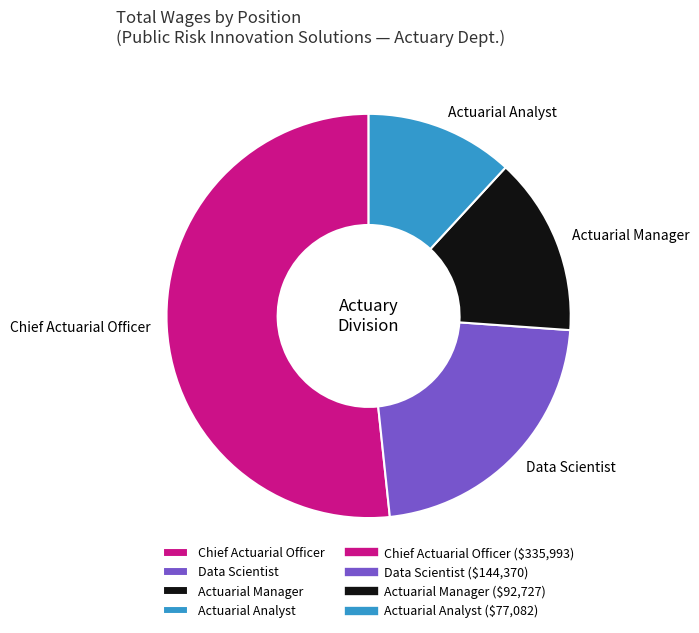

Is the sum of Chief Actuarial Officer and Actuarial Analyst greater than half?

Yes